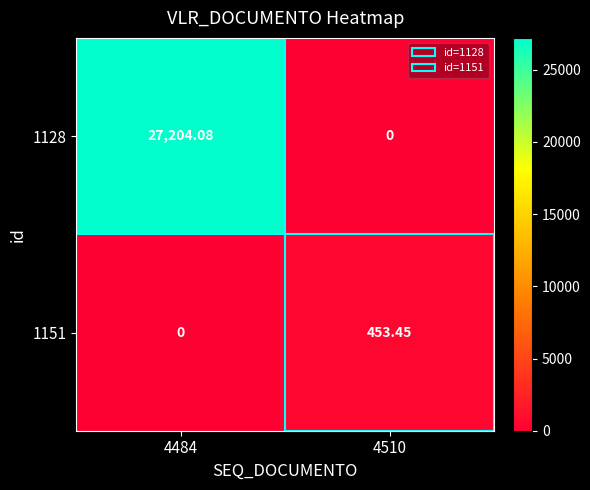

Is the value of 1151 at 4510 greater than the value of 1128 at 4484?

No